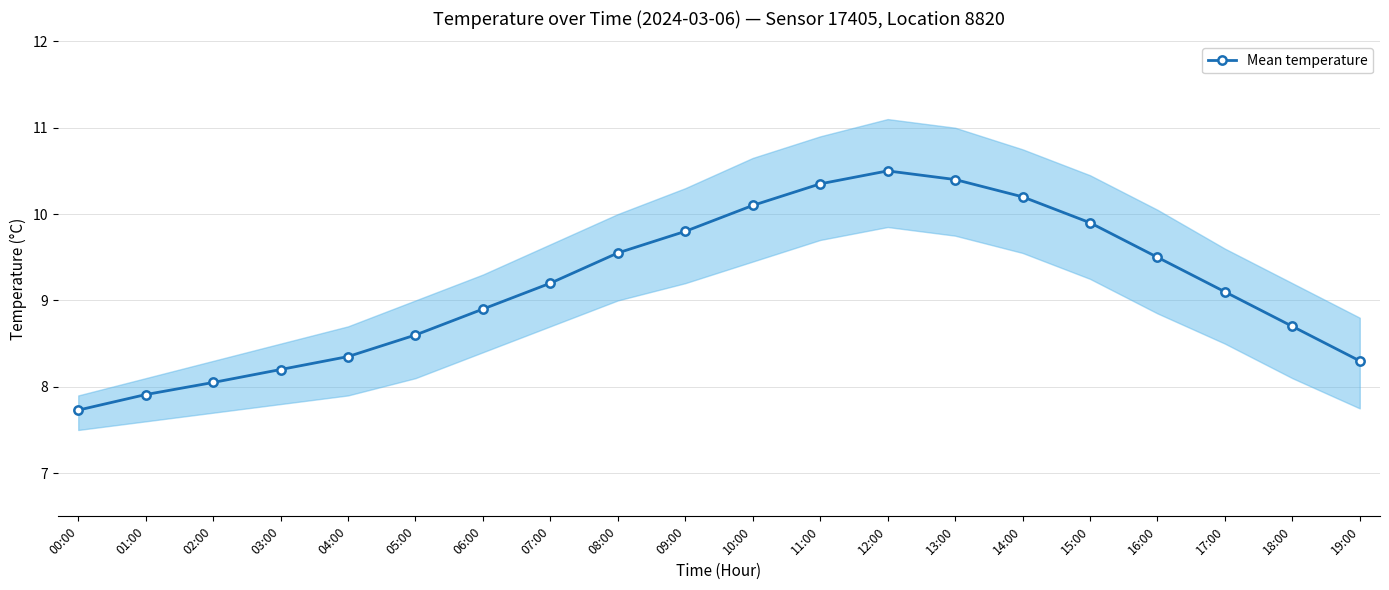

Which category has the highest value across all series?

12:00